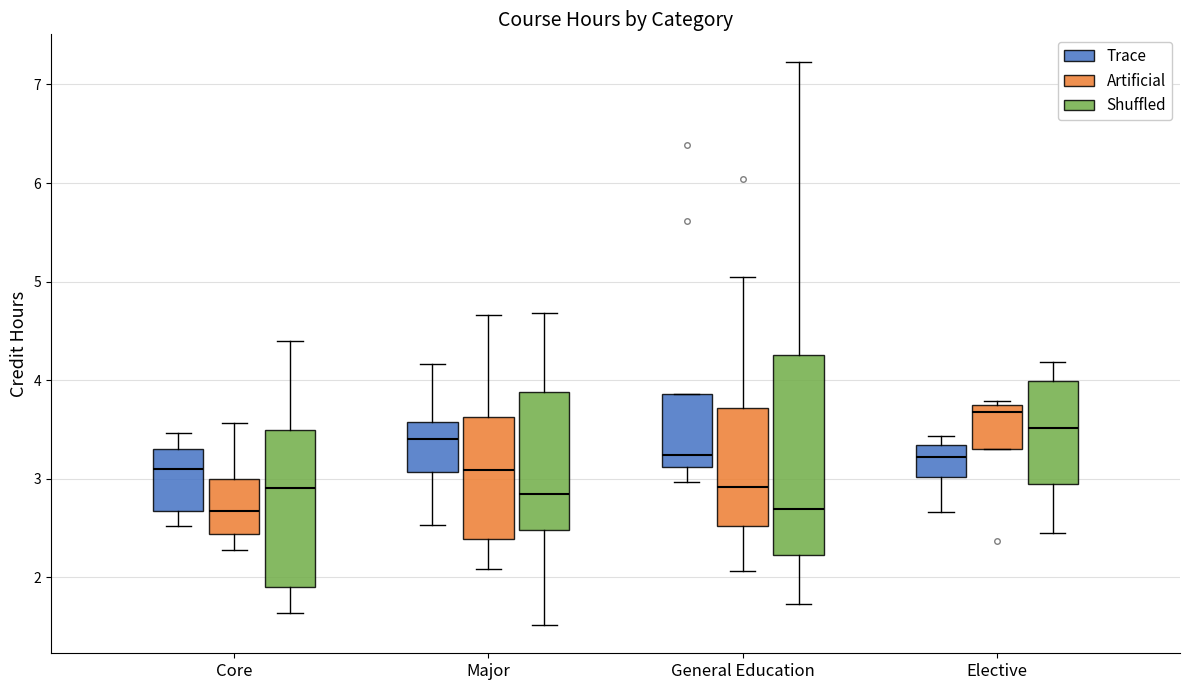

Reading left to right, transcribe this box plot: for each box, give where its median line is, the range the box spans, and where its two whiskers end, as read against the y-axis. The values are not printed on the chart, so give them approximately, as read against the axis.

Core (Trace): median 3.1, box 2.7 to 3.3, whiskers 2.5 to 3.5
Core (Artificial): median 2.7, box 2.4 to 3.0, whiskers 2.3 to 3.6
Core (Shuffled): median 2.9, box 1.9 to 3.5, whiskers 1.6 to 4.4
Major (Trace): median 3.4, box 3.1 to 3.6, whiskers 2.5 to 4.2
Major (Artificial): median 3.1, box 2.4 to 3.6, whiskers 2.1 to 4.7
Major (Shuffled): median 2.8, box 2.5 to 3.9, whiskers 1.5 to 4.7
General Education (Trace): median 3.2, box 3.1 to 3.9, whiskers 3.0 to 3.9
General Education (Artificial): median 2.9, box 2.5 to 3.7, whiskers 2.1 to 5.1
General Education (Shuffled): median 2.7, box 2.2 to 4.3, whiskers 1.7 to 7.2
Elective (Trace): median 3.2, box 3.0 to 3.3, whiskers 2.7 to 3.4
Elective (Artificial): median 3.7, box 3.3 to 3.8, whiskers 3.3 to 3.8 (just above the box's upper edge)
Elective (Shuffled): median 3.5, box 3.0 to 4.0, whiskers 2.5 to 4.2